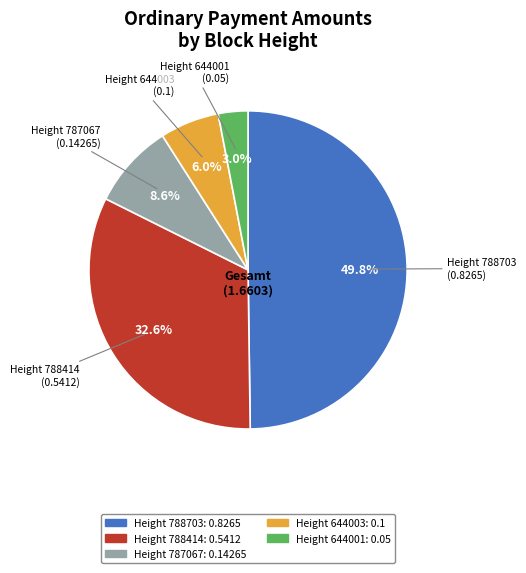

Count the number of slices in the pie.

5